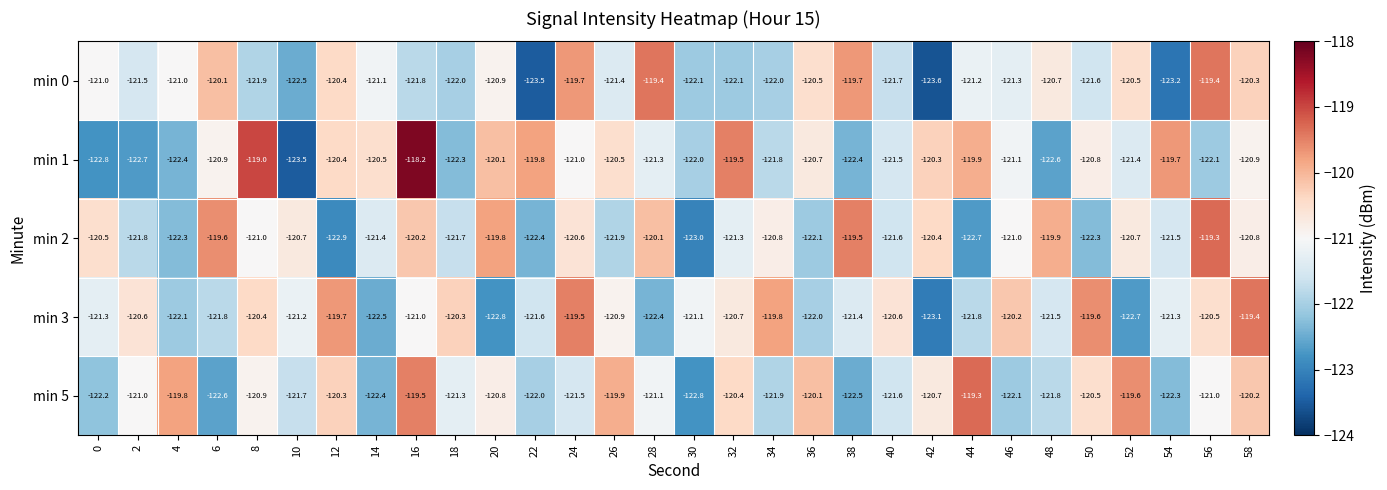

The min 0 series shows -189.3 at 0. True or false?

False